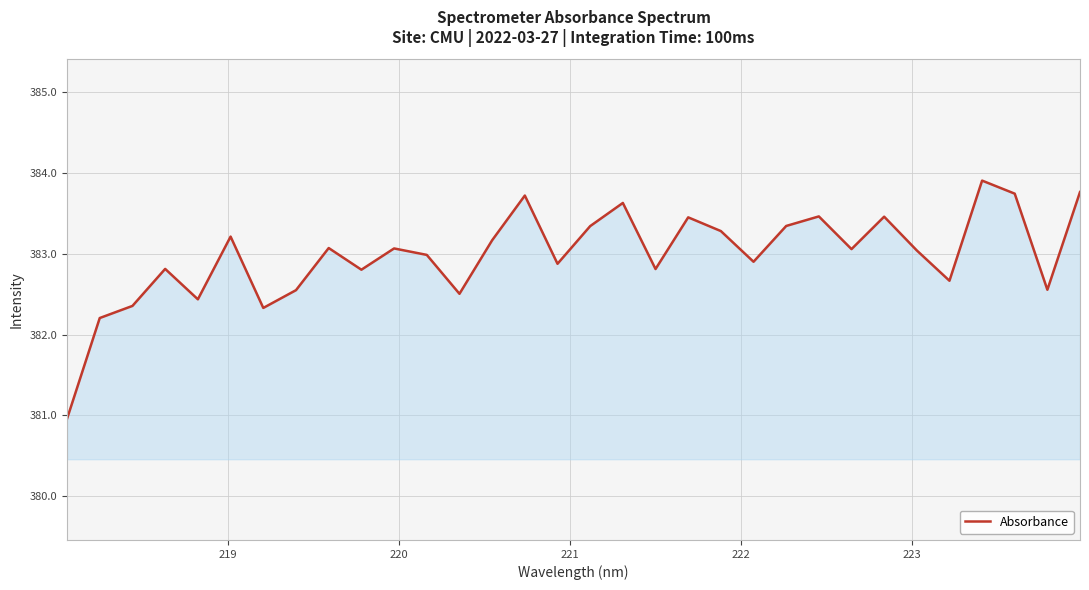

What is the maximum value shown in the chart?

383.9